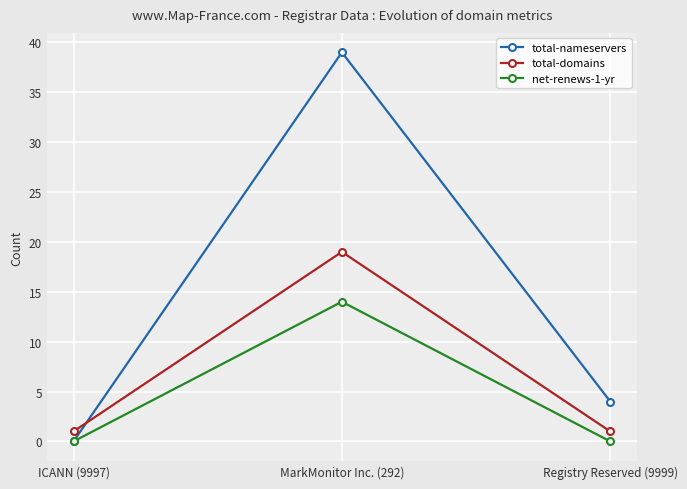

Reading right to left, what are all the values shown in this chart?

total-nameservers: Registry Reserved (9999)=4	MarkMonitor Inc. (292)=39	ICANN (9997)=0
total-domains: Registry Reserved (9999)=1	MarkMonitor Inc. (292)=19	ICANN (9997)=1
net-renews-1-yr: Registry Reserved (9999)=0	MarkMonitor Inc. (292)=14	ICANN (9997)=0